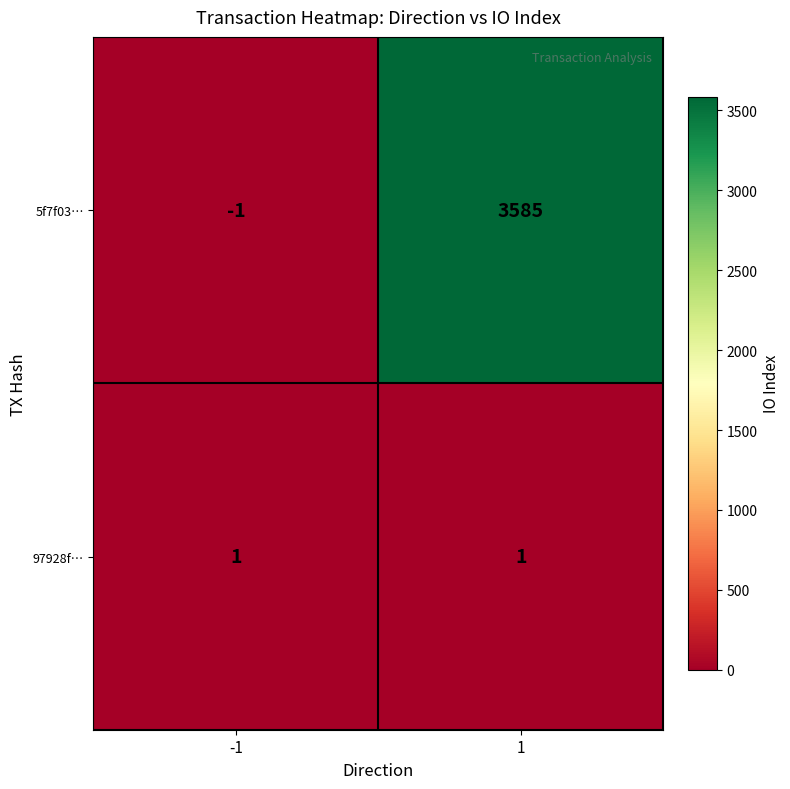

Between -1 and 1, which series saw the biggest shift?

5f7f03…